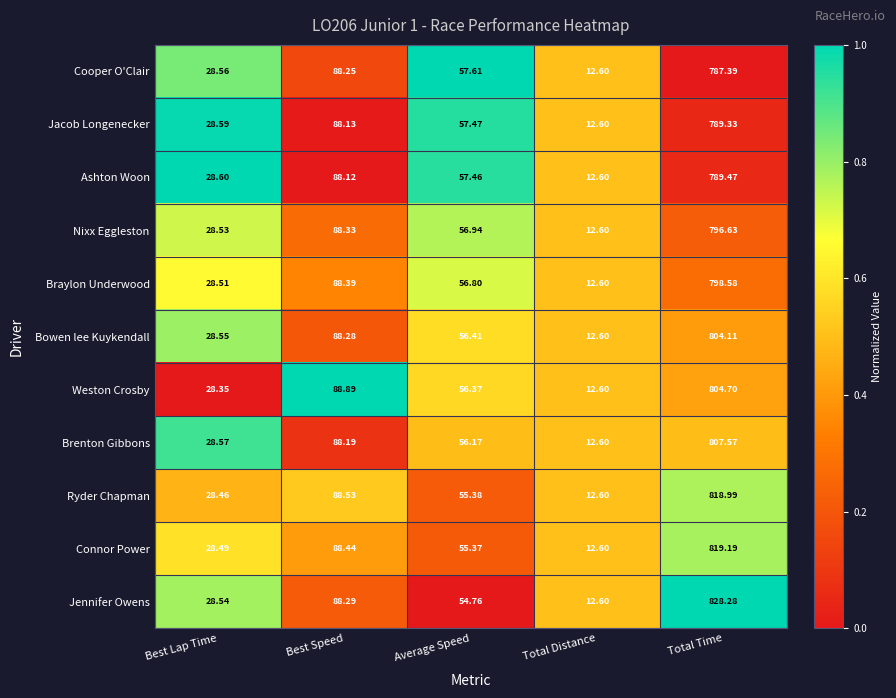

At Best Lap Time, list the series in order from largest to smallest.

Ashton Woon, Jacob Longenecker, Brenton Gibbons, Cooper O'Clair, Bowen lee Kuykendall, Jennifer Owens, Nixx Eggleston, Braylon Underwood, Connor Power, Ryder Chapman, Weston Crosby